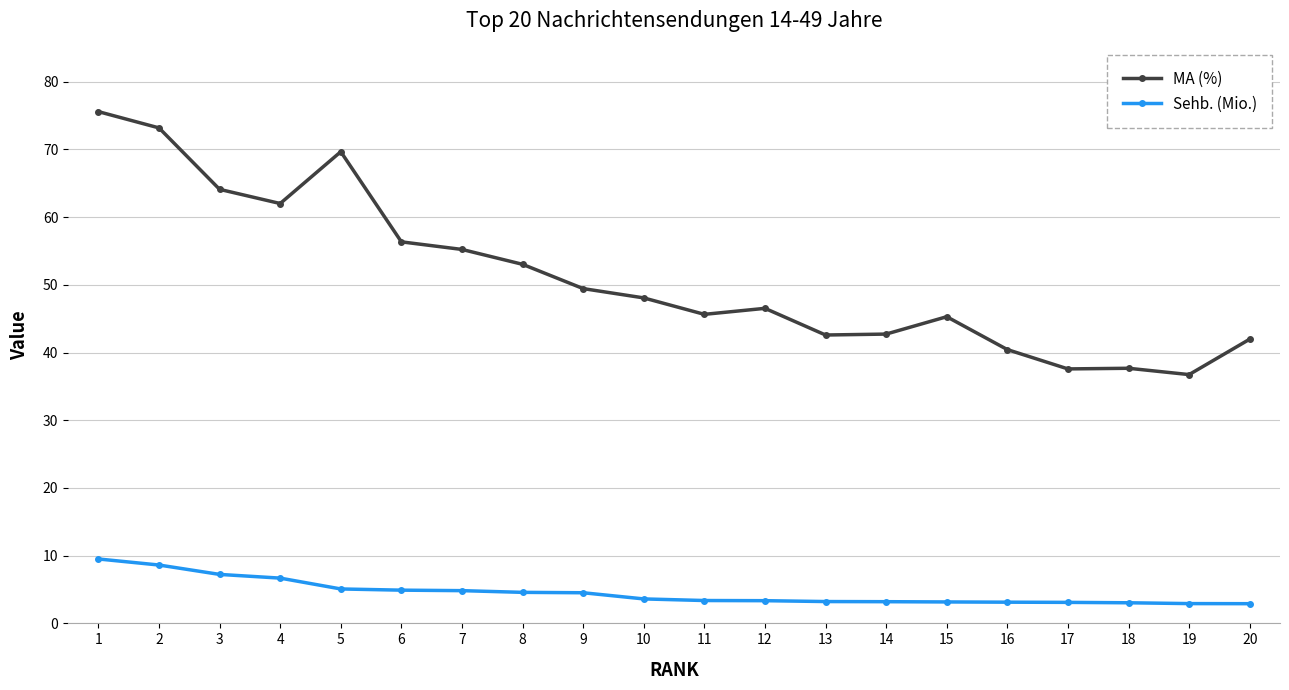

Rank the series at 16 from highest to lowest value.

MA (%), Sehb. (Mio.)